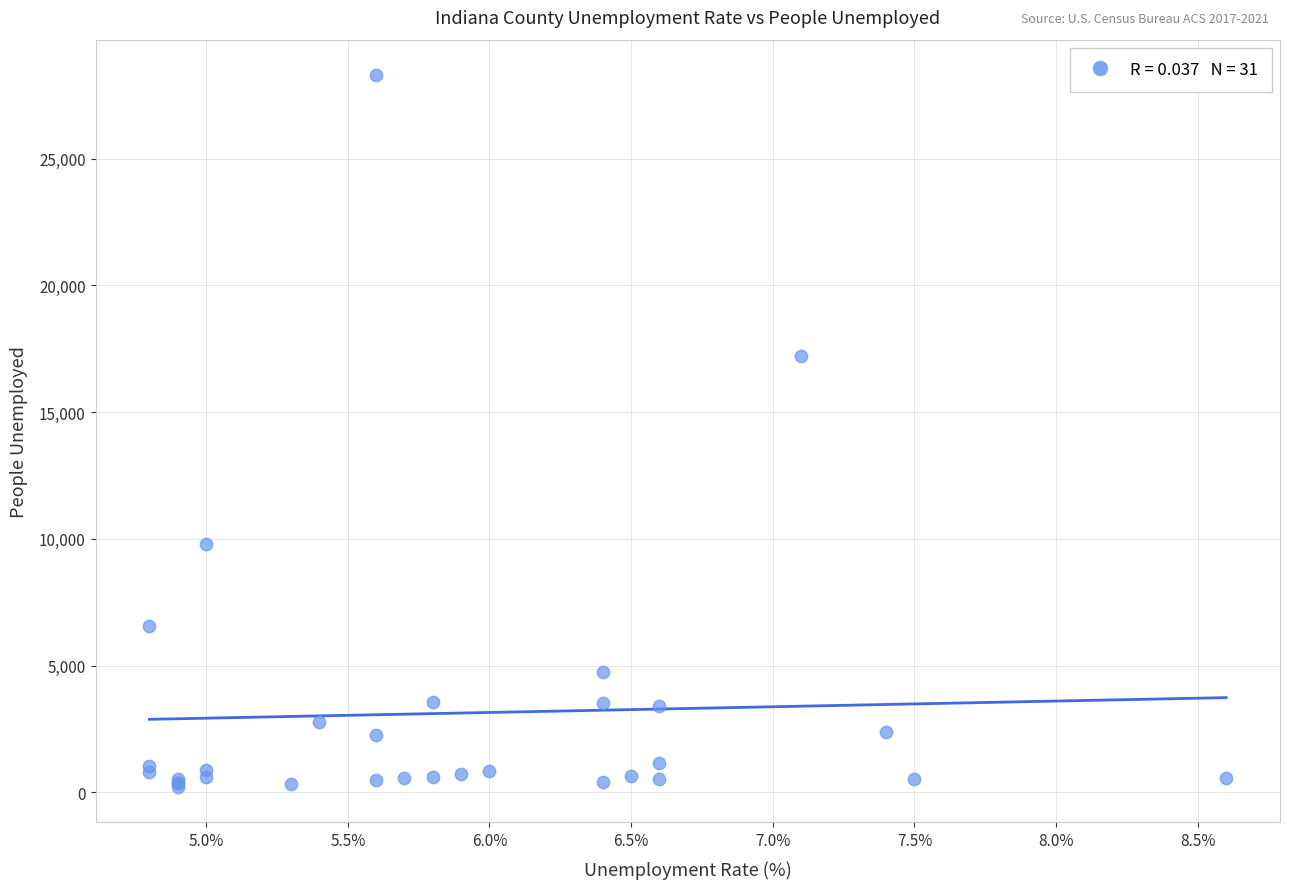

What Y value in the scatter plot is closest to 14253?

17225